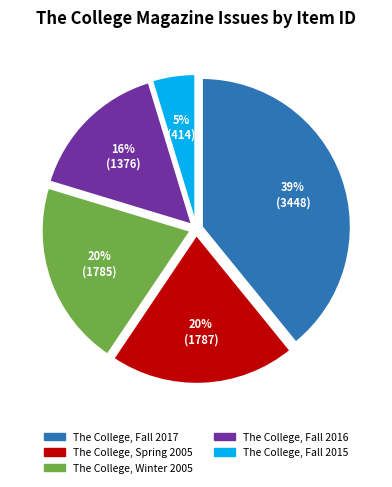

What percentage is the The College, Fall 2015 slice, to the nearest percent?

5%